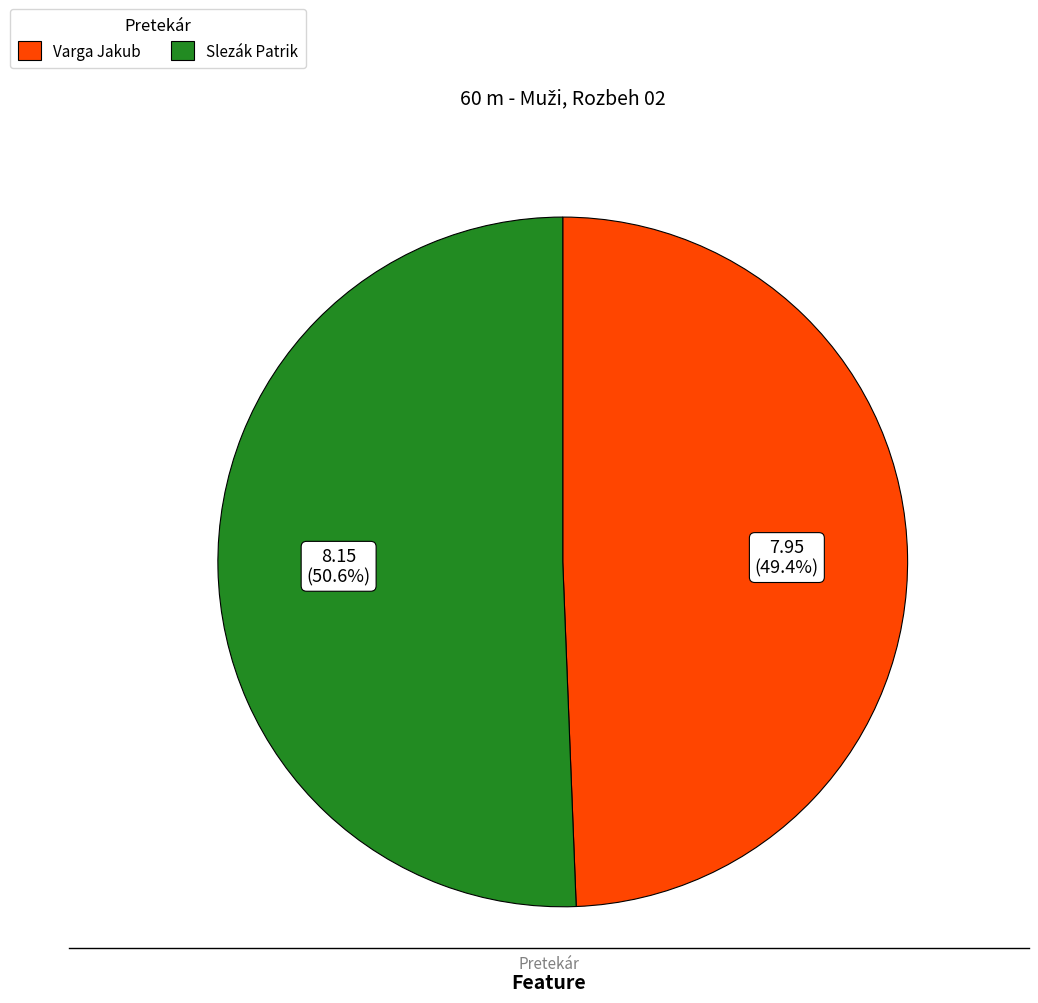

To the nearest percent, what percentage of the pie is Varga Jakub?

49%